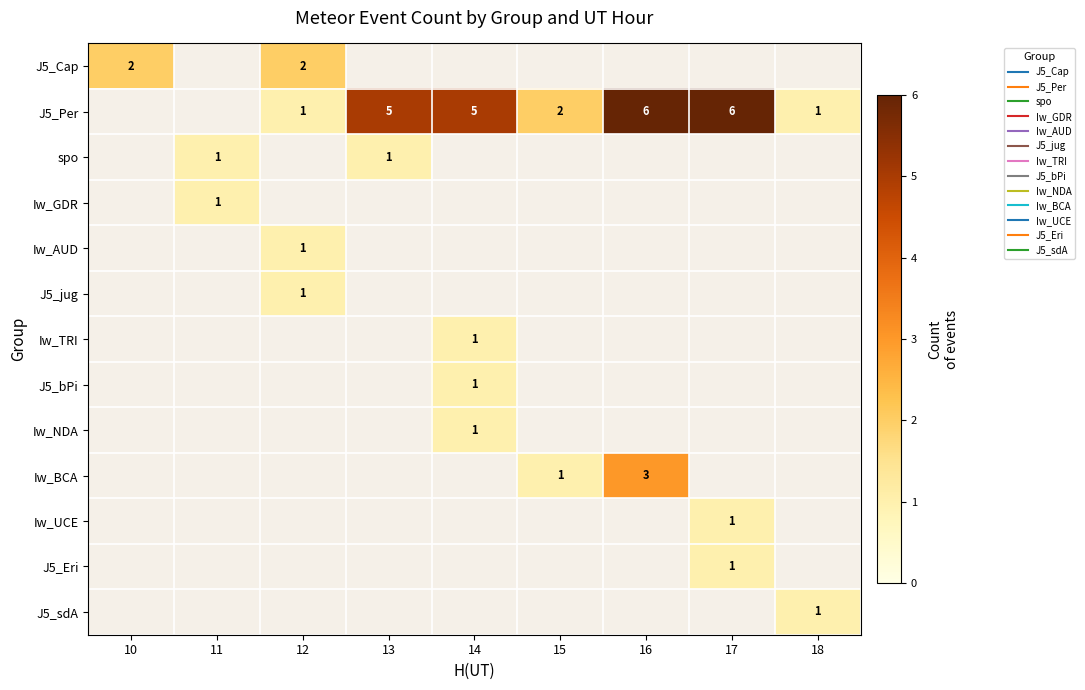

How many positive values does the Iw_NDA series have?

1